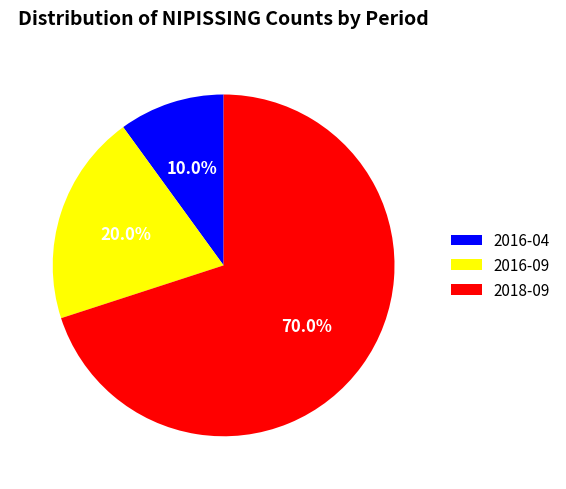

What is the largest slice in the pie chart?

2018-09